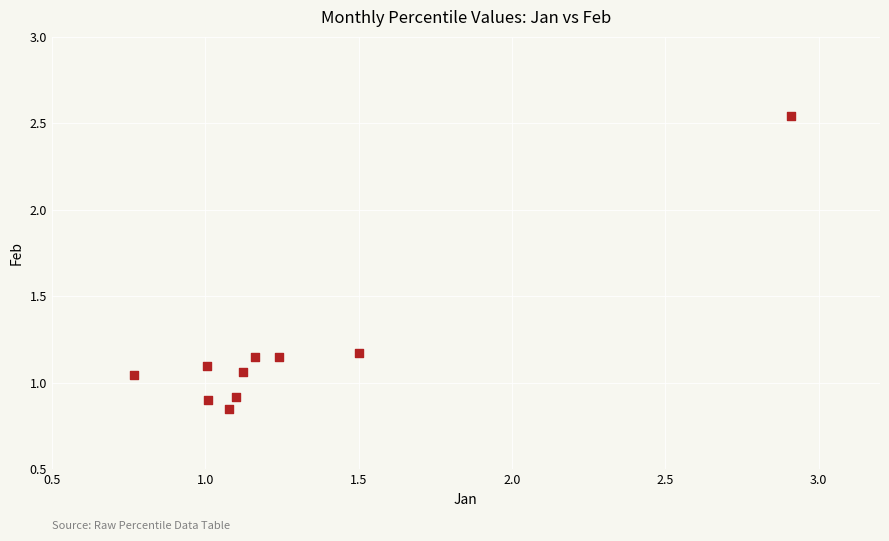

What is the range of X values (max minus min)?

2.1